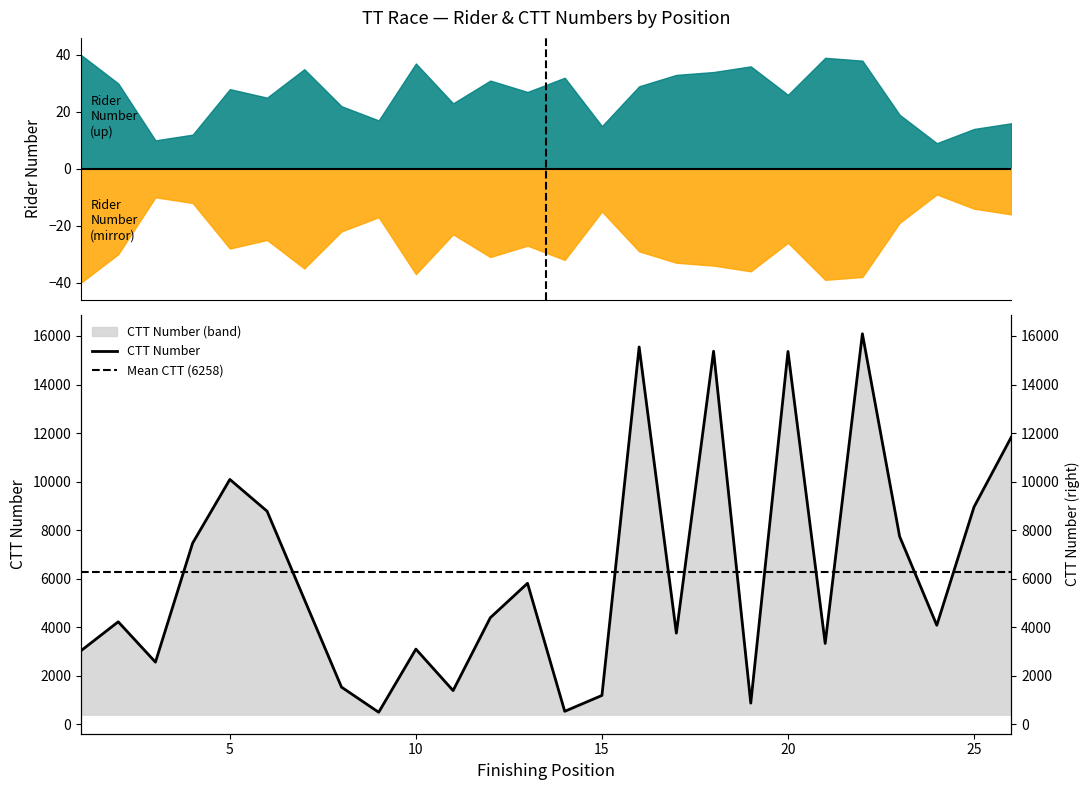

Where is the data nearest to the value 8293?

6